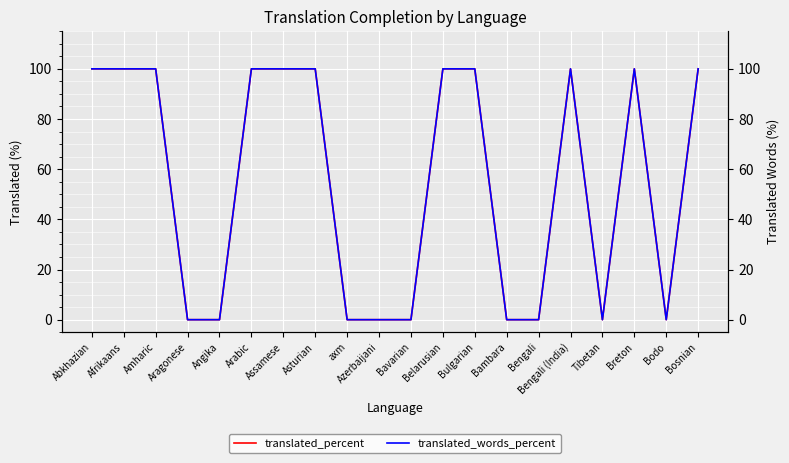

Reading left to right, transcribe all the data shown in this chart.

translated_percent: 100	100	100	0	0	100	100	100	0	0	0	100	100	0	0	100	0	100	0	100
translated_words_percent: 100	100	100	0	0	100	100	100	0	0	0	100	100	0	0	100	0	100	0	100